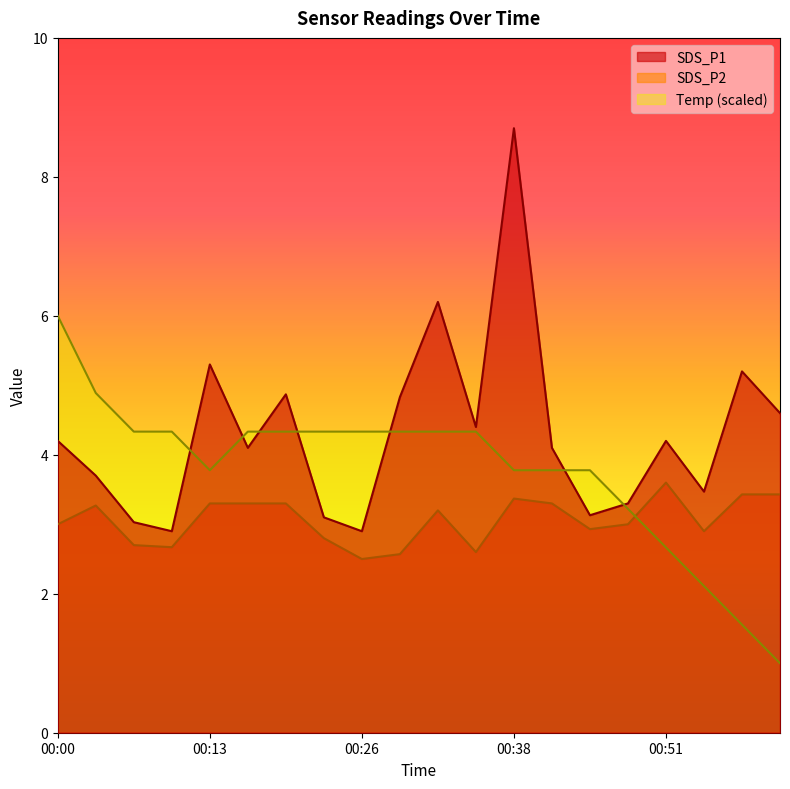

Between which two adjacent categories do SDS_P2 and Temp first intersect?

00:48 and 00:51